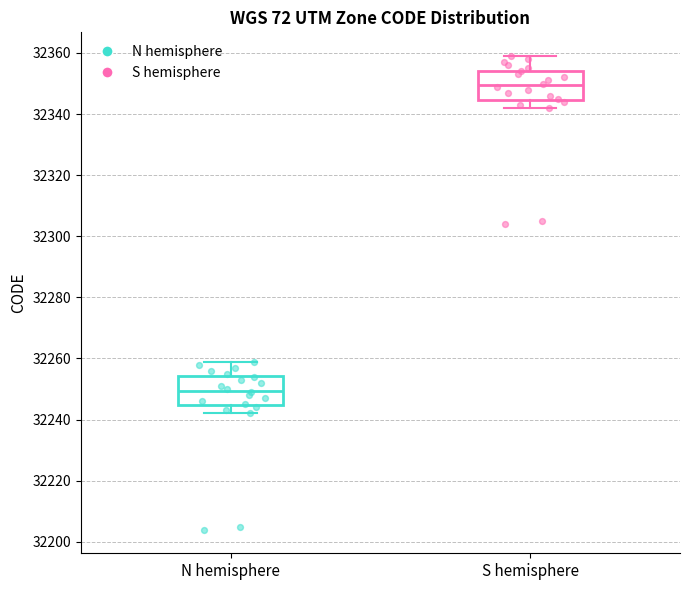

Reading left to right, read every box against the y-axis: the position of its median line, the range the box covers, and the ends of its whiskers. The values are not printed on the chart, so give them approximately, as read against the axis.

N hemisphere: median 32250, box 32244 to 32254, whiskers 32242 to 32260
S hemisphere: median 32350, box 32344 to 32354, whiskers 32342 to 32360